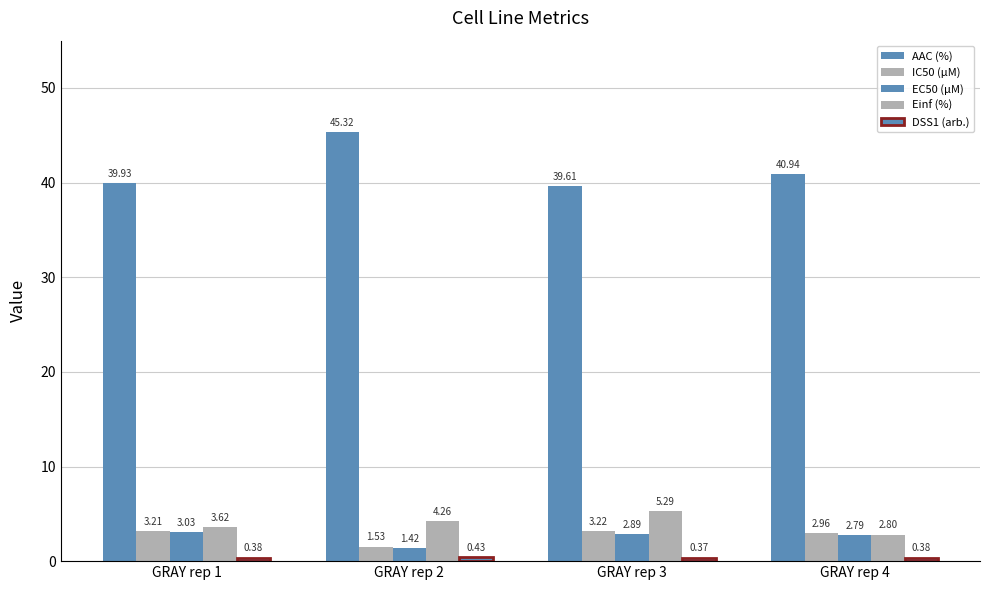

At which category is the sum across all series the highest?

GRAY rep 2